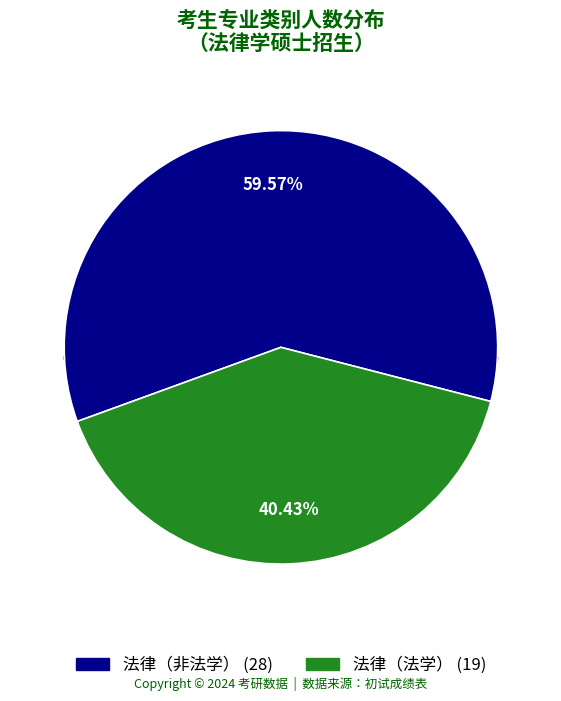

Which slice represents more than half of the pie?

法律（非法学）